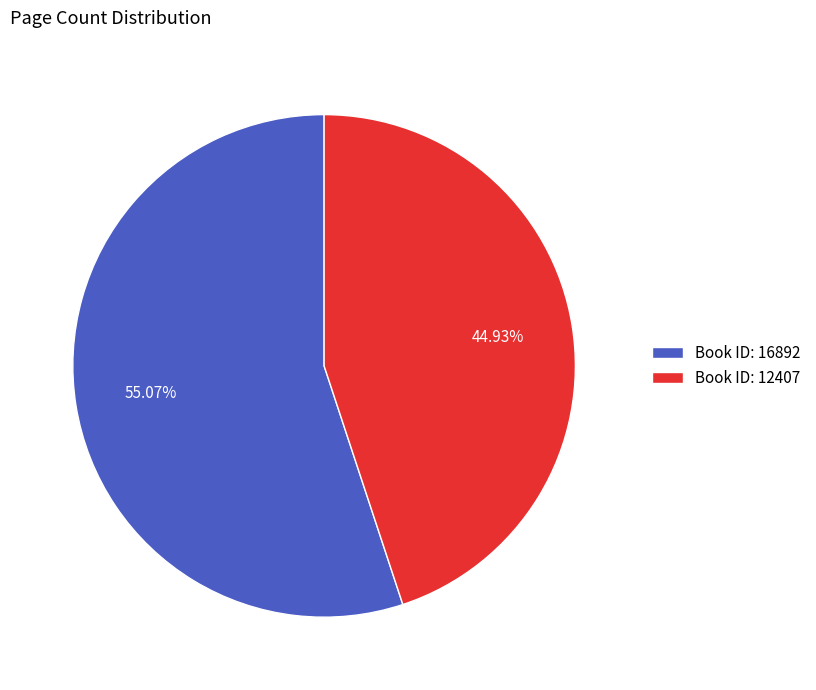

Rank the categories by value from lowest to highest.

Book ID: 12407, Book ID: 16892